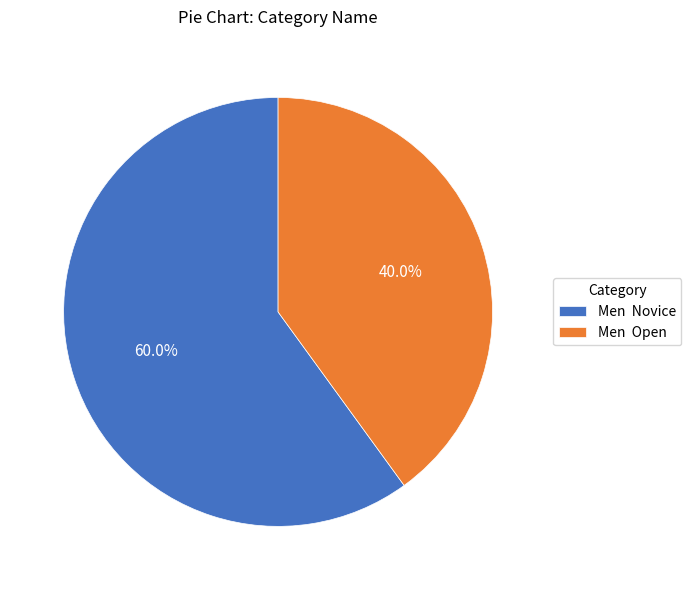

Which has a higher value, Men Open or Men Novice?

Men Novice